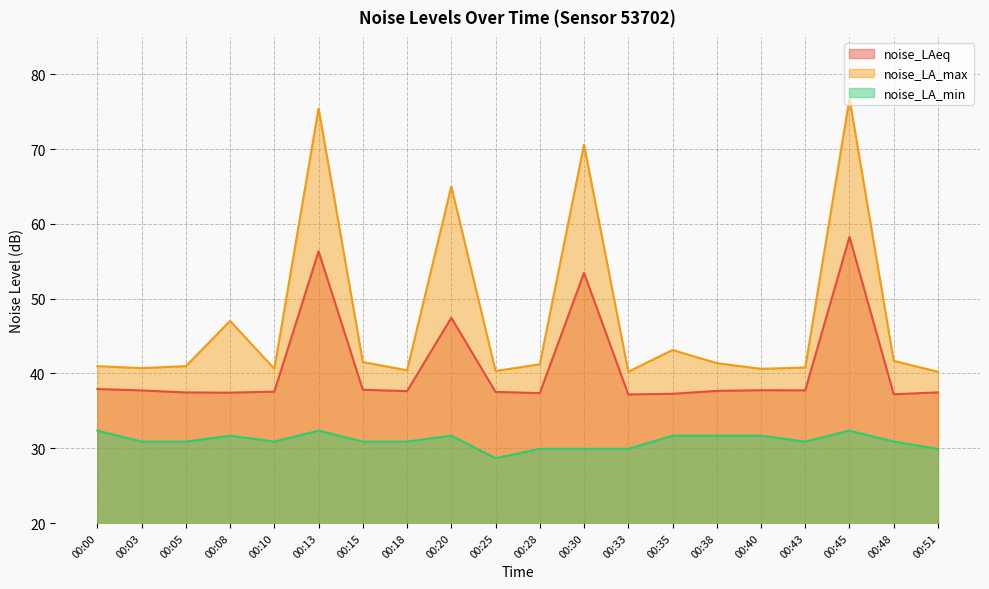

Is it true that noise_LA_max equals 41.7 at 00:48?

True